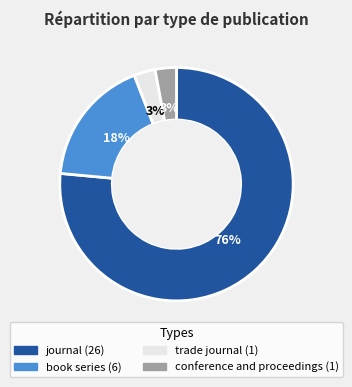

Do conference and proceedings and journal together represent more than half of the pie?

Yes